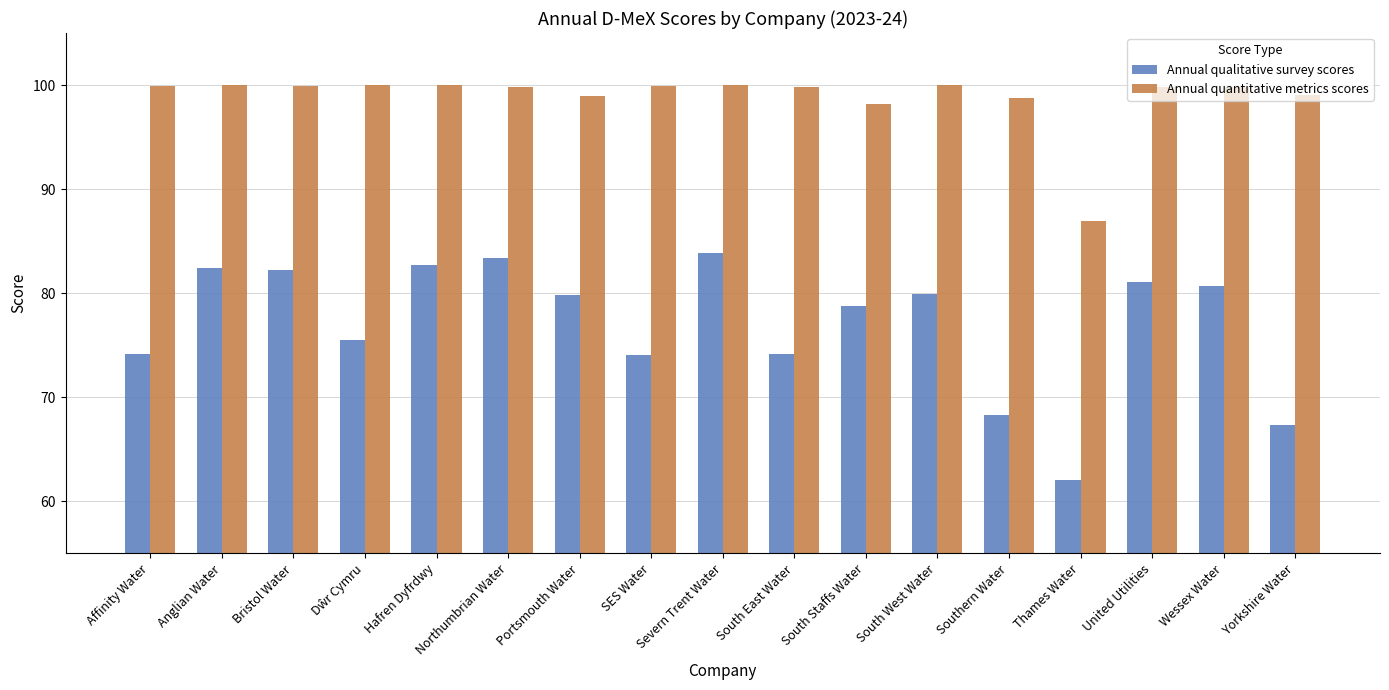

Read the Annual qualitative survey scores value at South East Water.

74.1